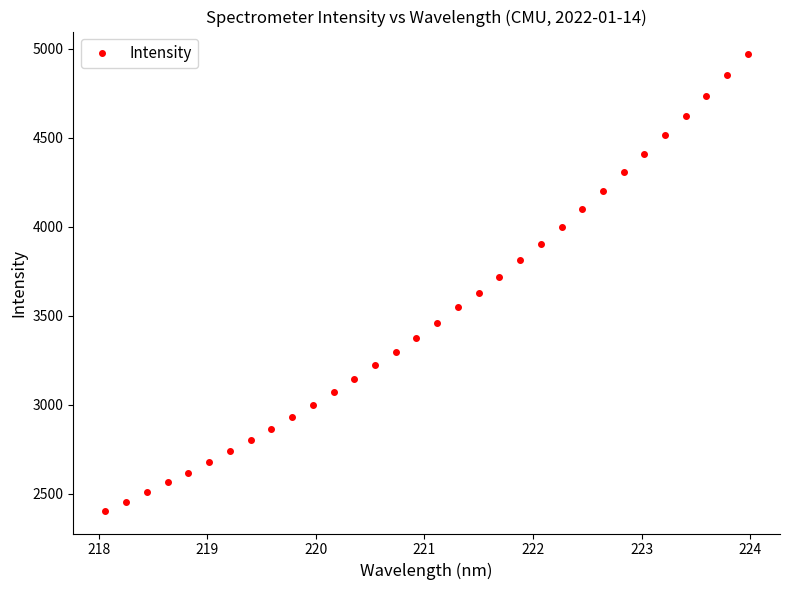

What is the difference between the maximum and second lowest values?

2510.5